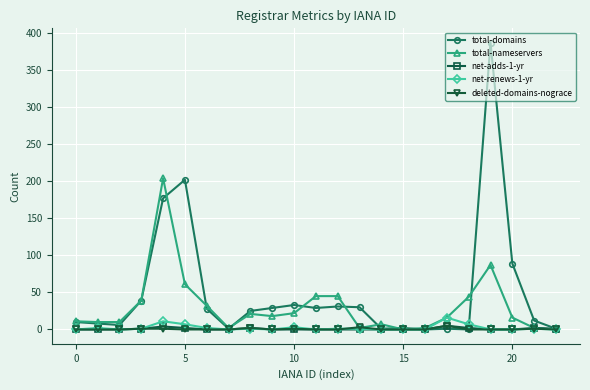

What is the maximum value shown in the chart?

387